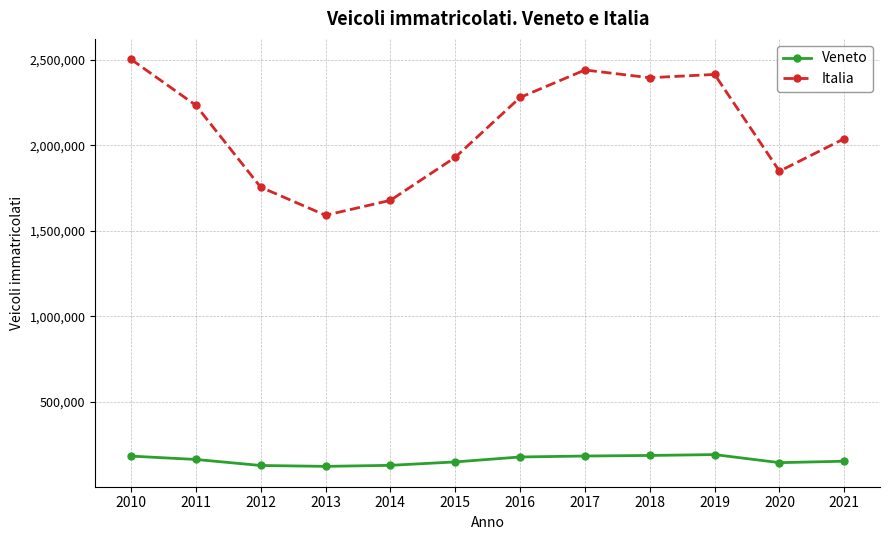

What is the difference between the maximum and minimum values in the Veneto series?

68840